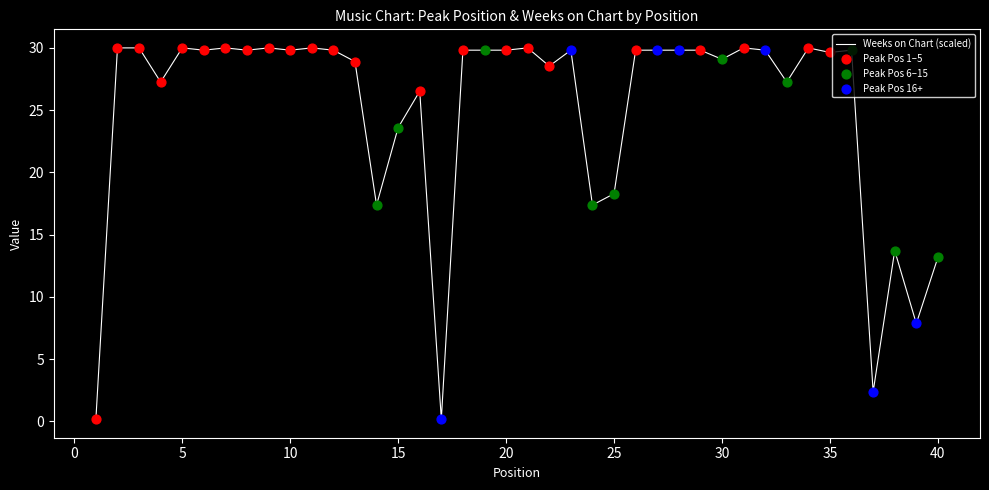

What is the difference between the maximum and minimum values?

29.8